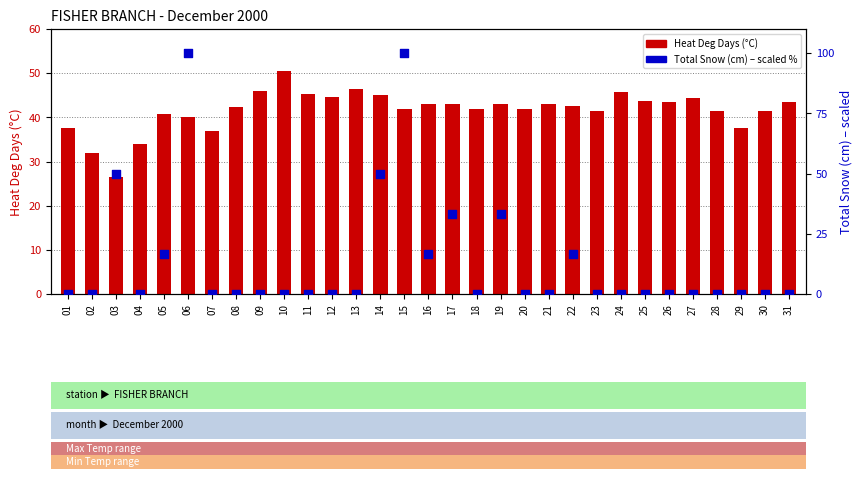

At which category is the sum across all series the highest?

15